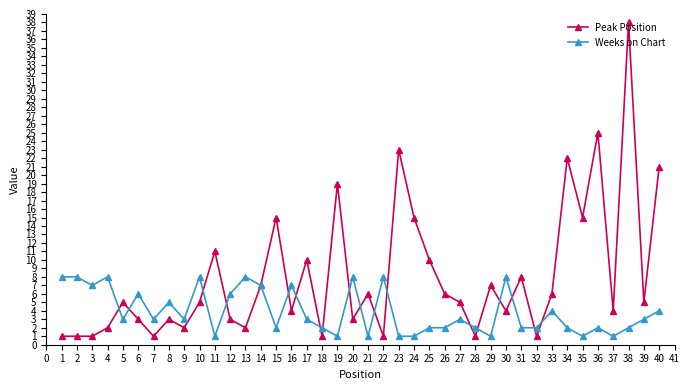

Which series has the widest spread of values?

Peak Position